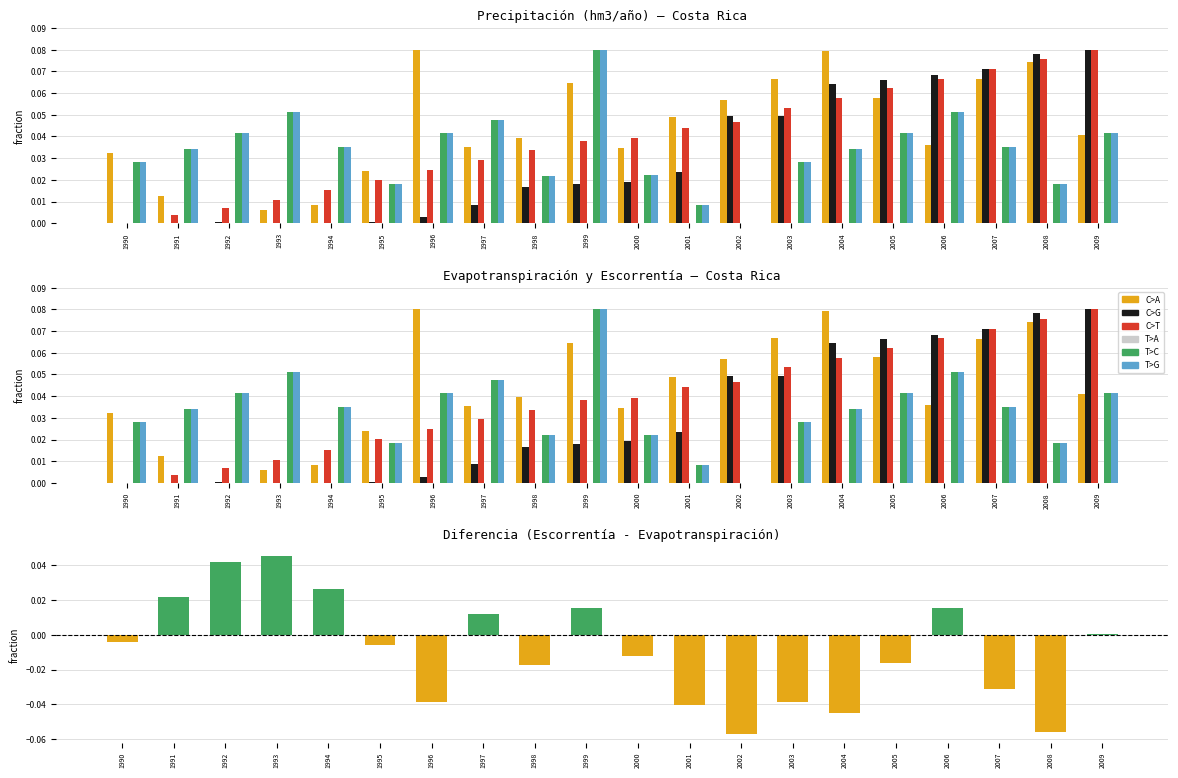

At which label is C>T closest to 0?

1990